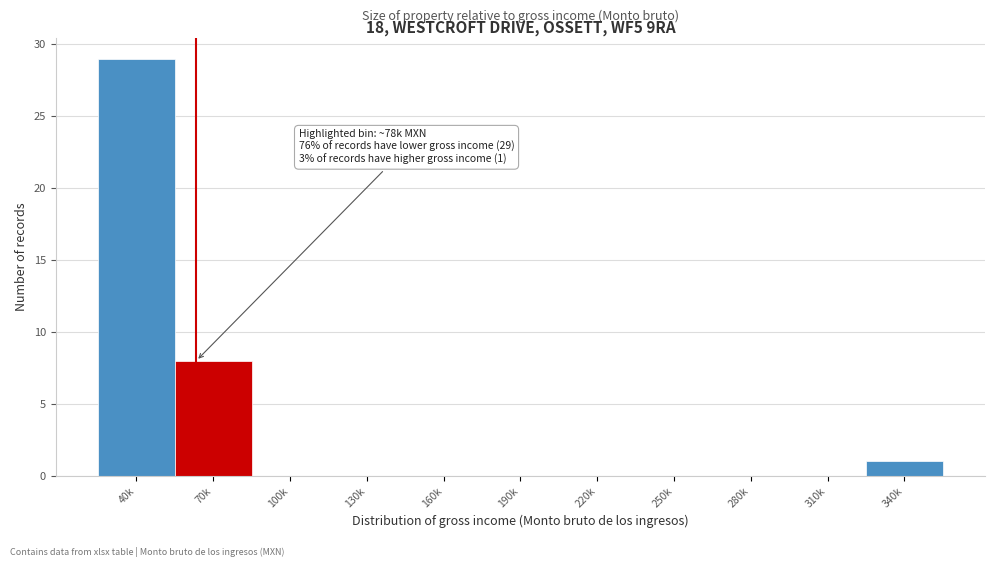

Reading right to left, transcribe all the data shown in this chart.

340k=1	310k=0	280k=0	250k=0	220k=0	190k=0	160k=0	130k=0	100k=0	70k=8	40k=29